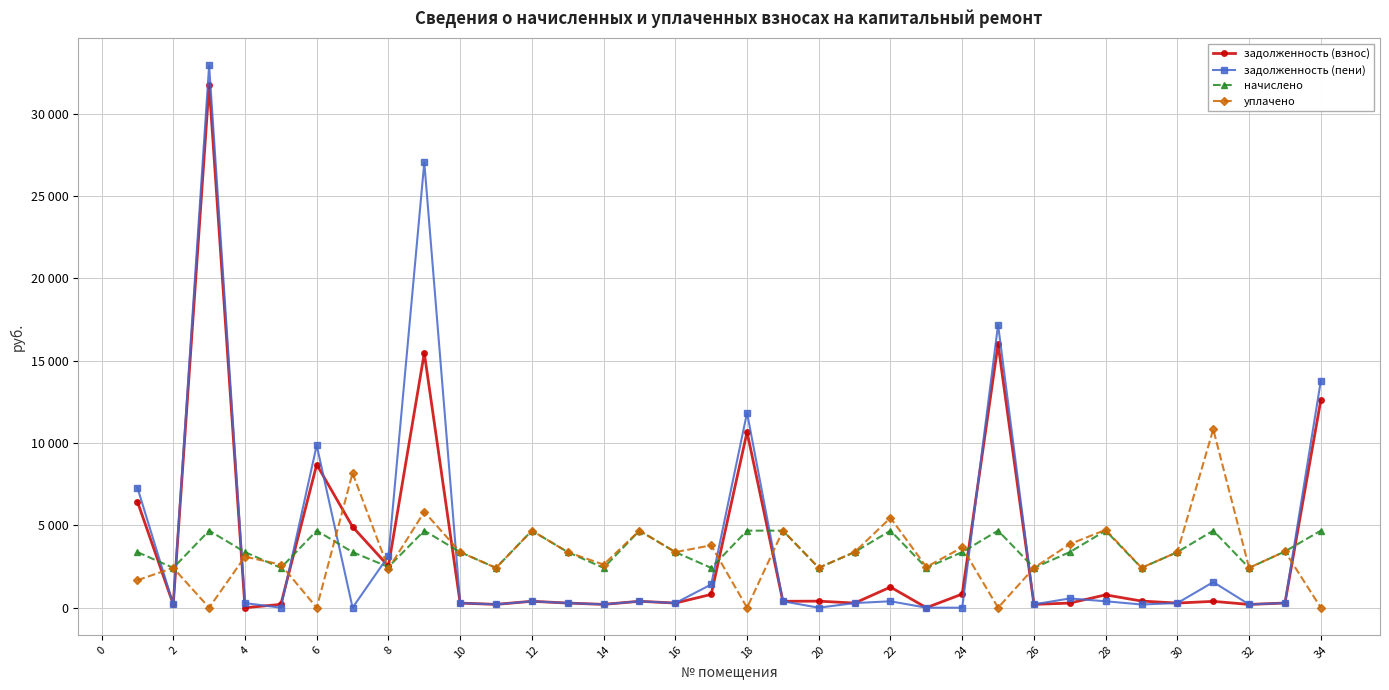

What are all the series names shown in the legend?

задолженность (взнос), задолженность (пени), начислено, уплачено